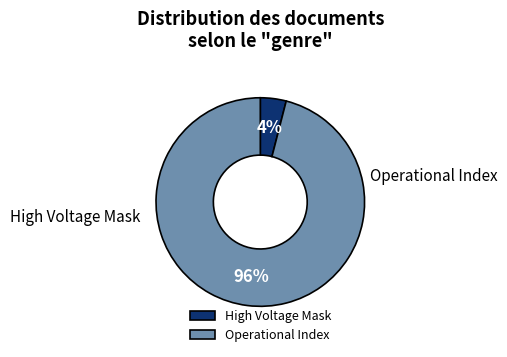

To the nearest percent, what portion does High Voltage Mask represent?

4%